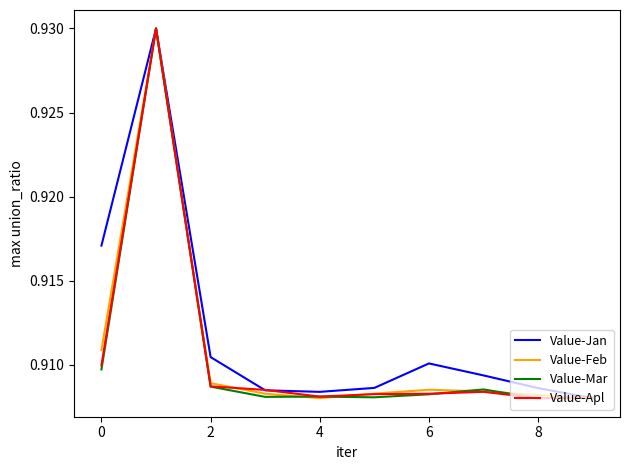

Count the Value-Feb values in the range 0 to 1.

10